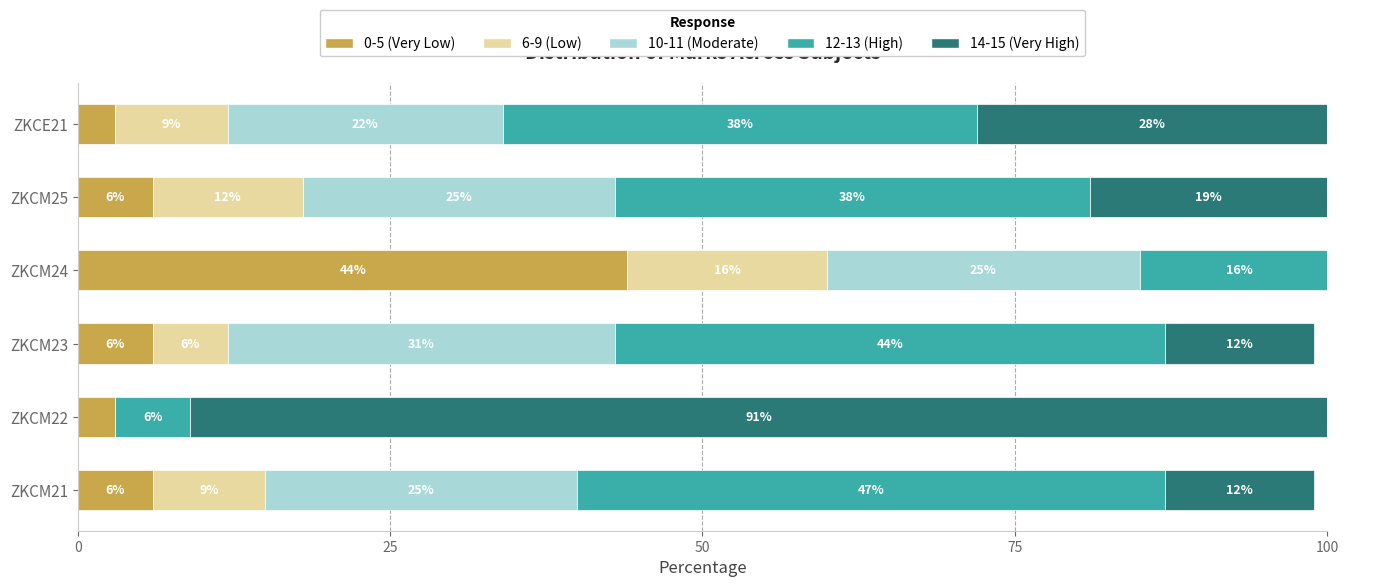

How many values in 10-11 (Moderate) are above zero?

5